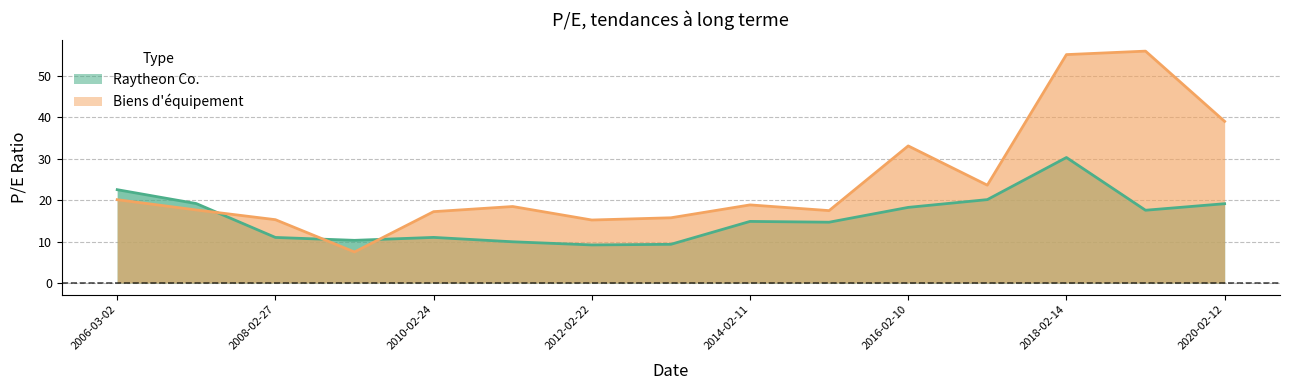

What are all the series names shown in the legend?

Raytheon Co., Biens d'équipement